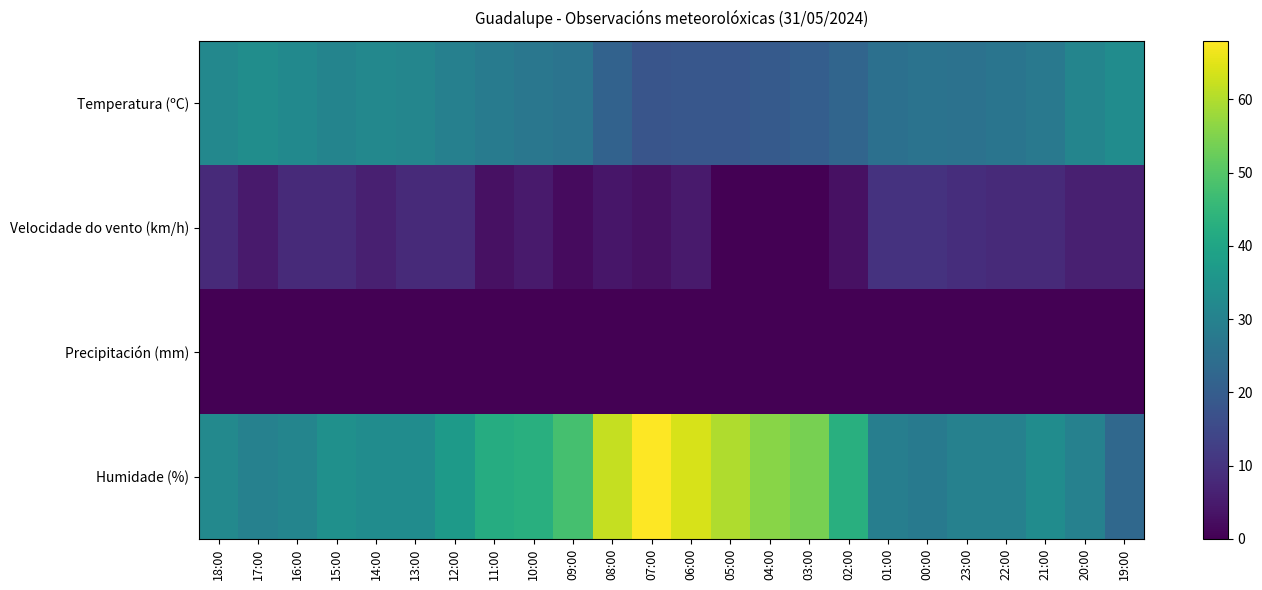

At how many categories does at least one series exceed 58?

4